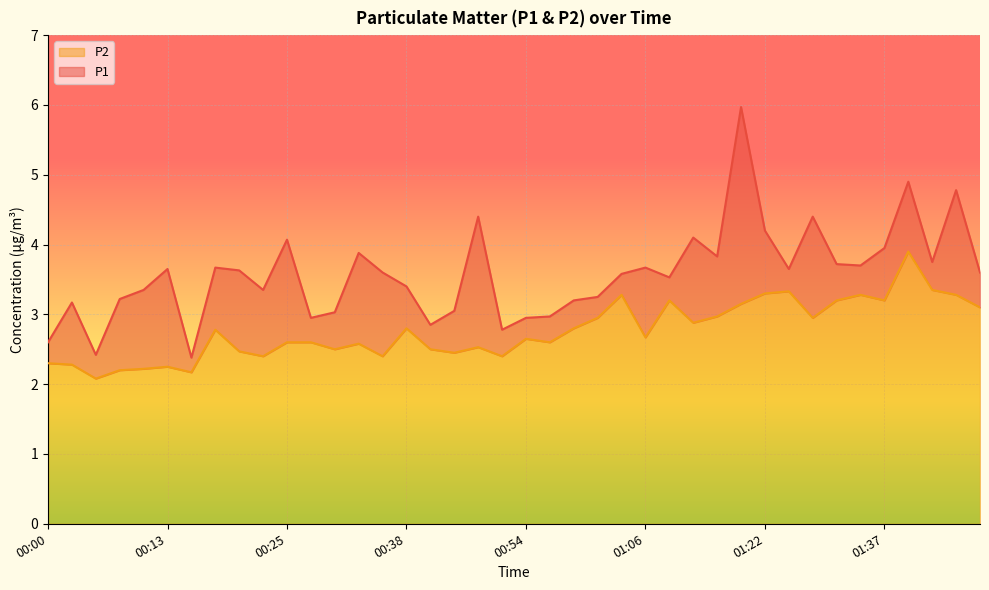

The P1 series shows 5.6 at 01:35. True or false?

False